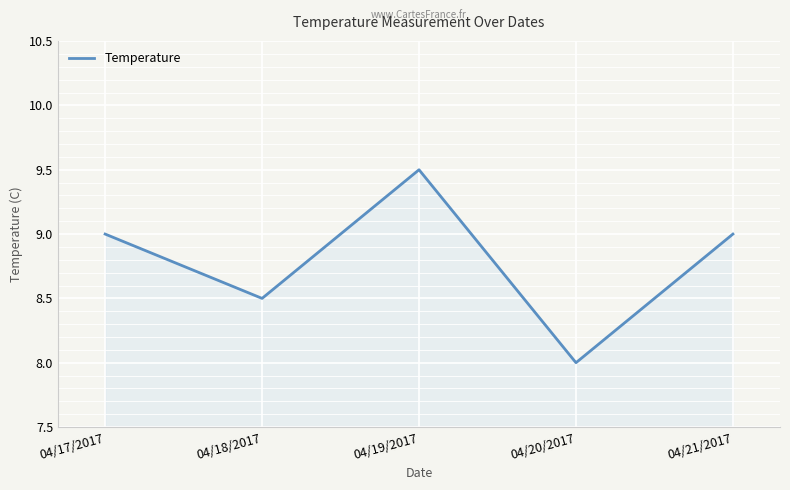

Reading right to left, transcribe all the data shown in this chart.

9.0	8.0	9.5	8.5	9.0